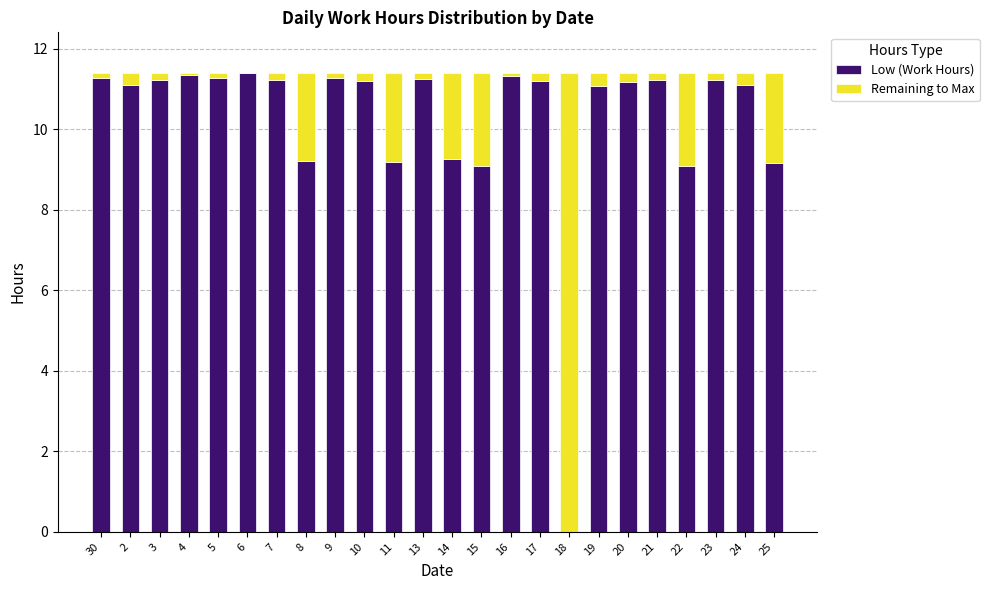

True or false: Low (Work Hours) has a value of 15.7 at 8.

False